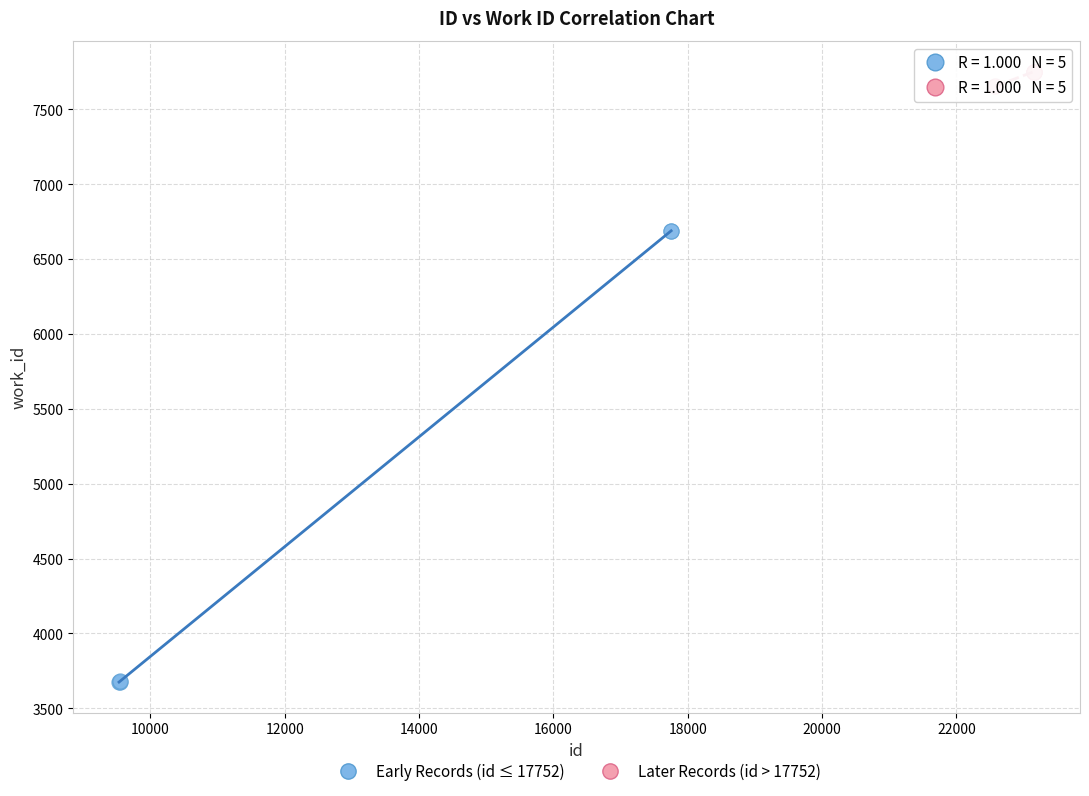

Which series reaches the minimum Y coordinate?

Early Records (id ≤ 17752)